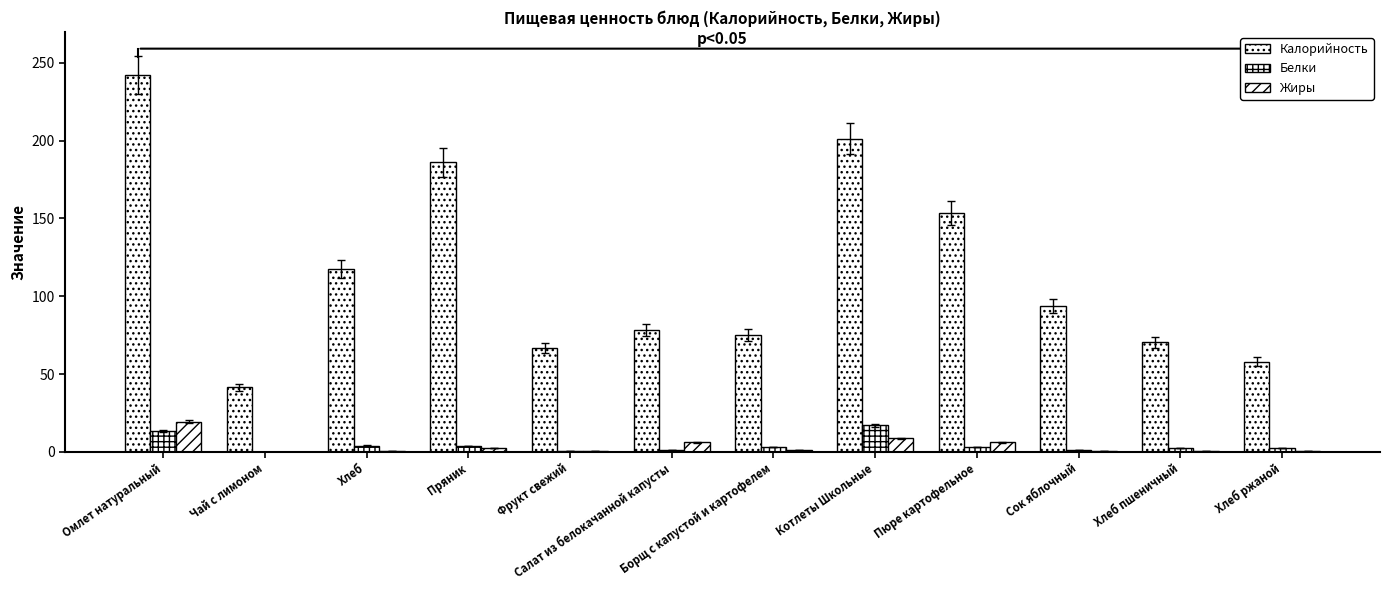

What is the total value across all series at Борщ с капустой и картофелем?

79.1